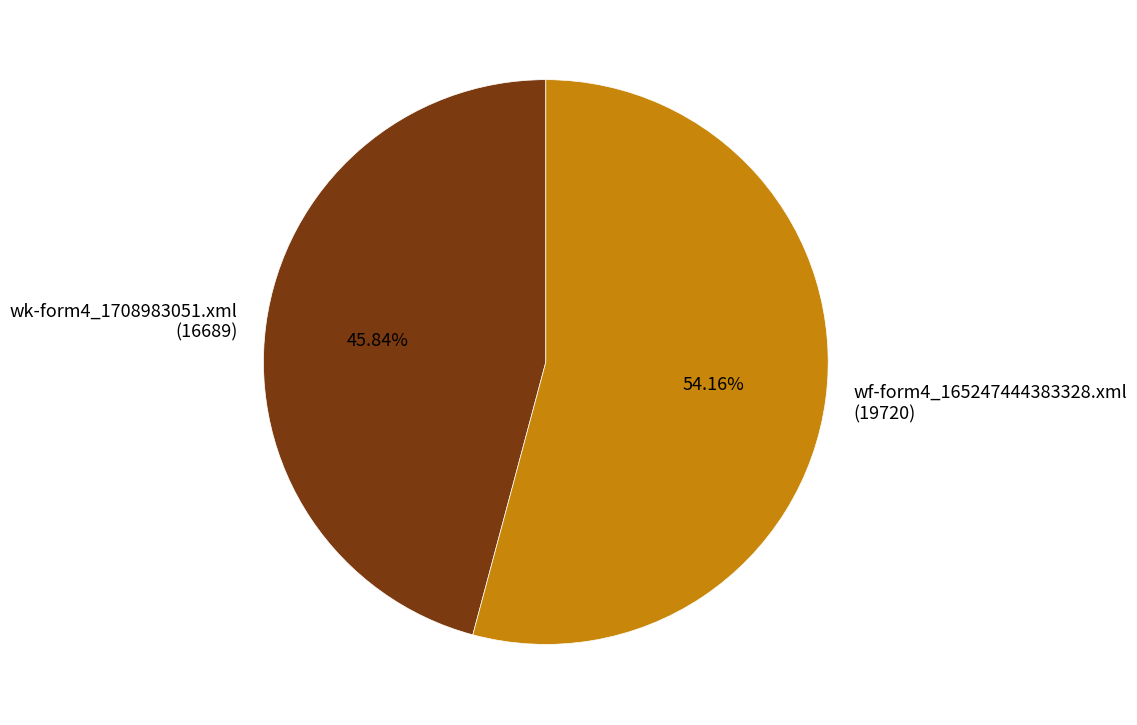

What is the ratio of the value at wf-form4_165247444383328.xml (19720) to the value at wk-form4_1708983051.xml (16689)?

1.2